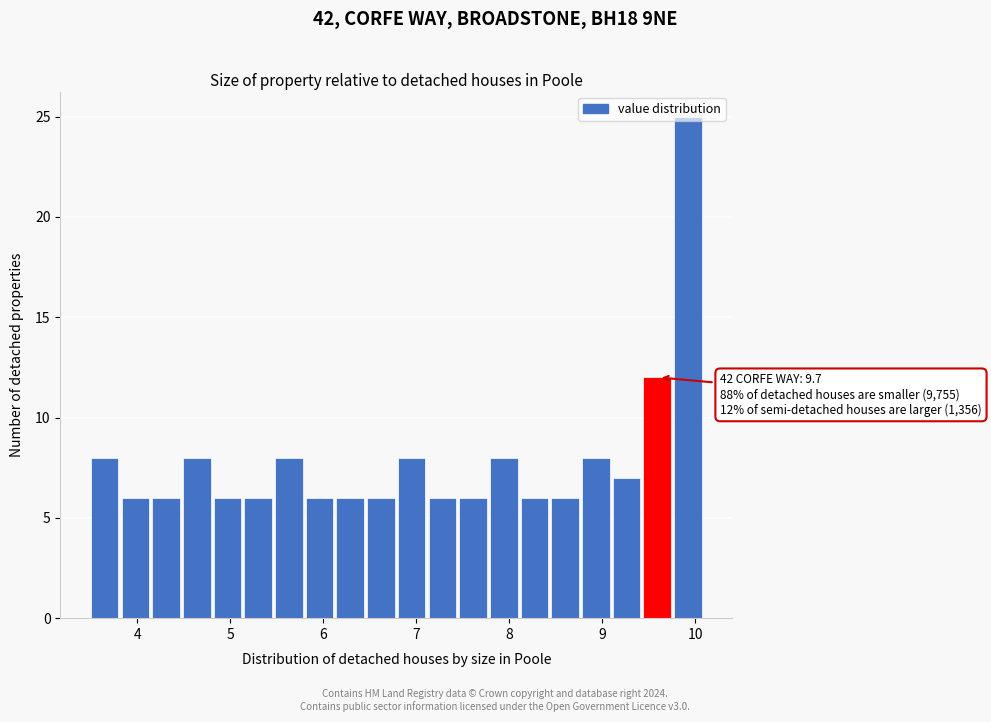

Around what value on the x-axis is the tallest bar? Give the approximate position of its centre, as read against the axis.

9.9